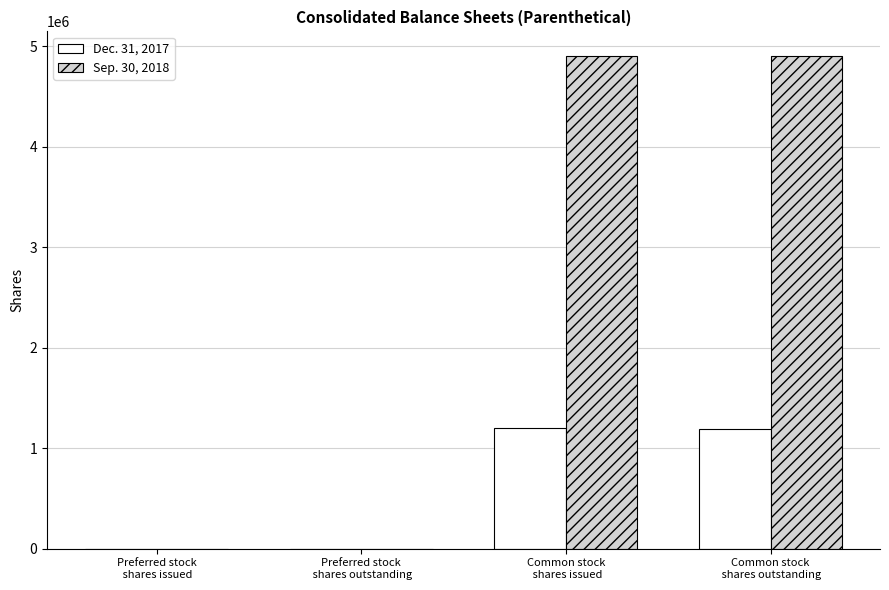

Which series has the largest total across all categories?

Sep. 30, 2018